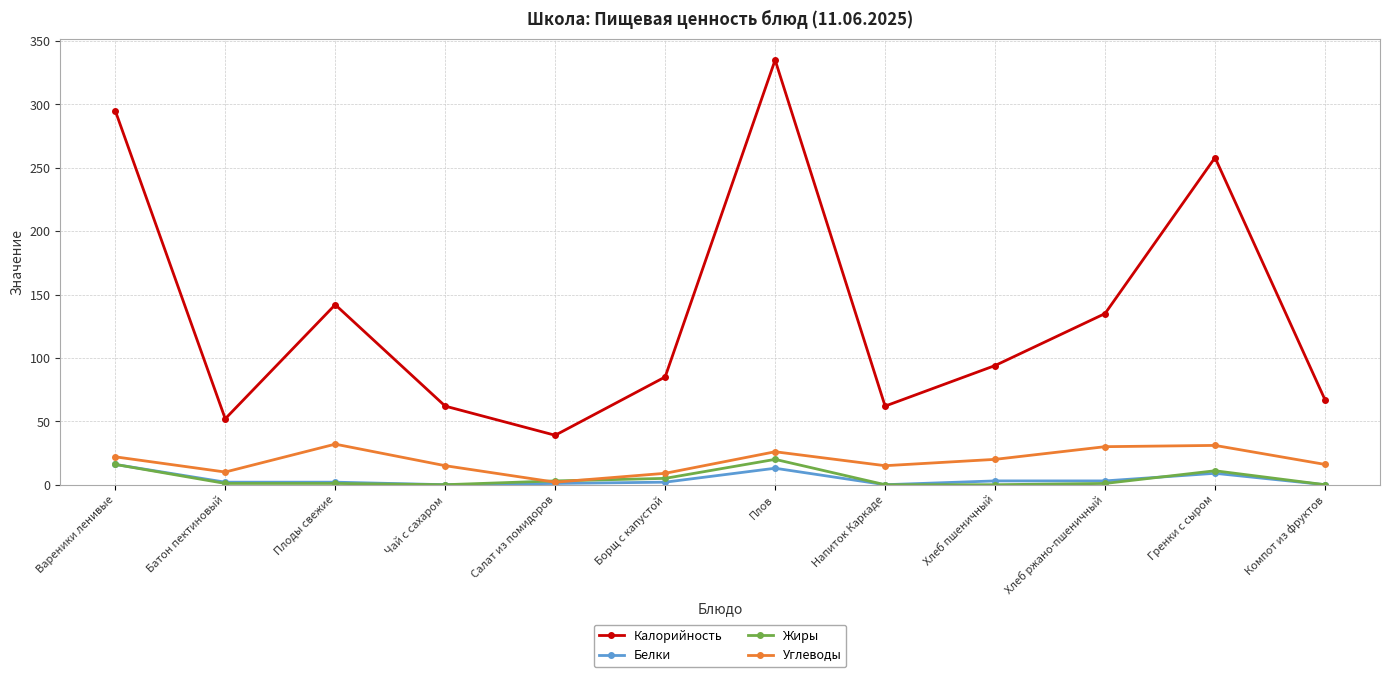

Which series changed the most between Хлеб ржано-пшеничный and Компот из фруктов?

Калорийность